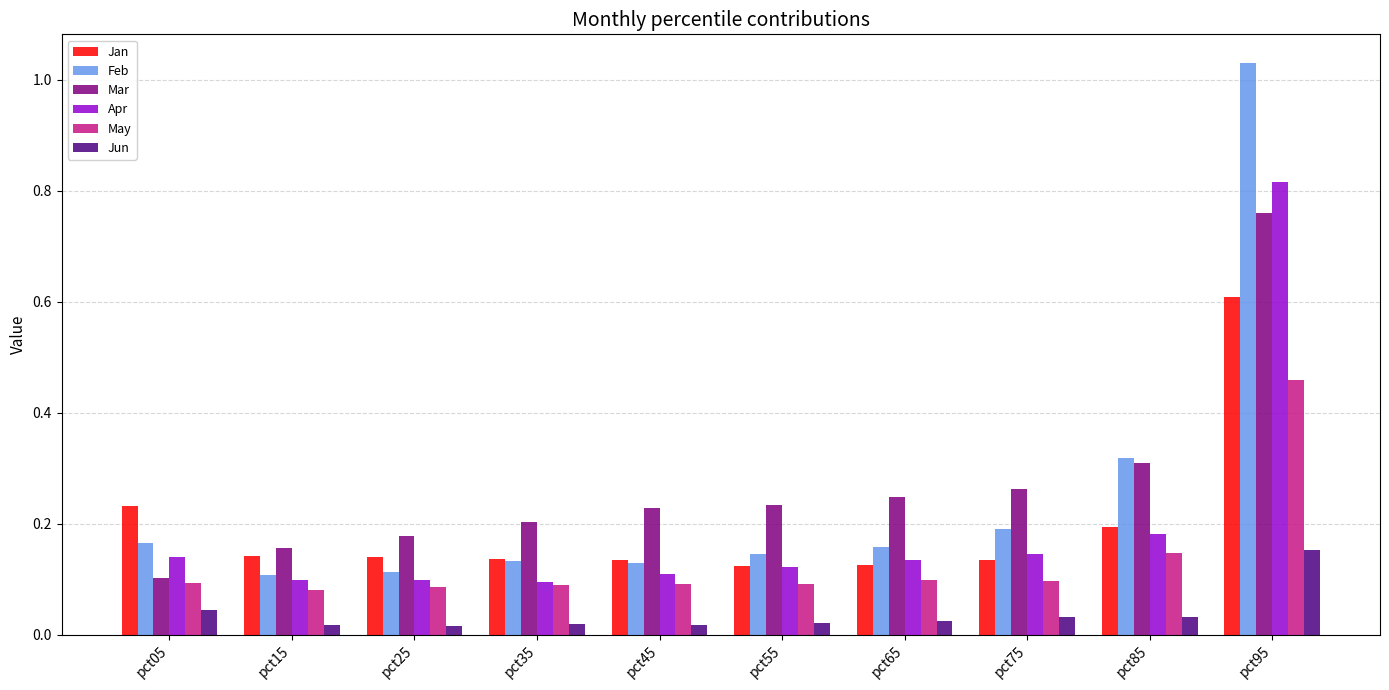

Rank the series by their maximum value, from lowest to highest.

Jun, May, Jan, Mar, Apr, Feb